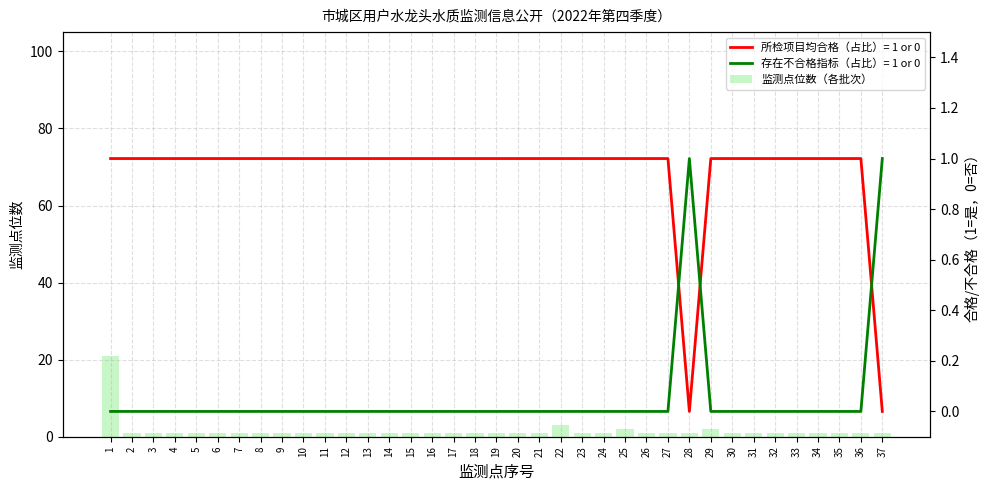

List the labels in order of value, largest first.

1, 22, 25, 29, 2, 3, 4, 5, 6, 7, 8, 9, 10, 11, 12, 13, 14, 15, 16, 17, 18, 19, 20, 21, 23, 24, 26, 27, 28, 30, 31, 32, 33, 34, 35, 36, 37